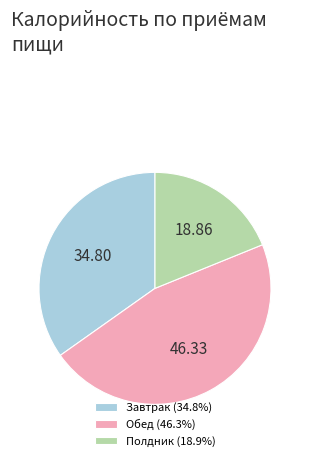

Do Завтрак (34.8%) and Полдник (18.9%) together represent more than half of the pie?

Yes